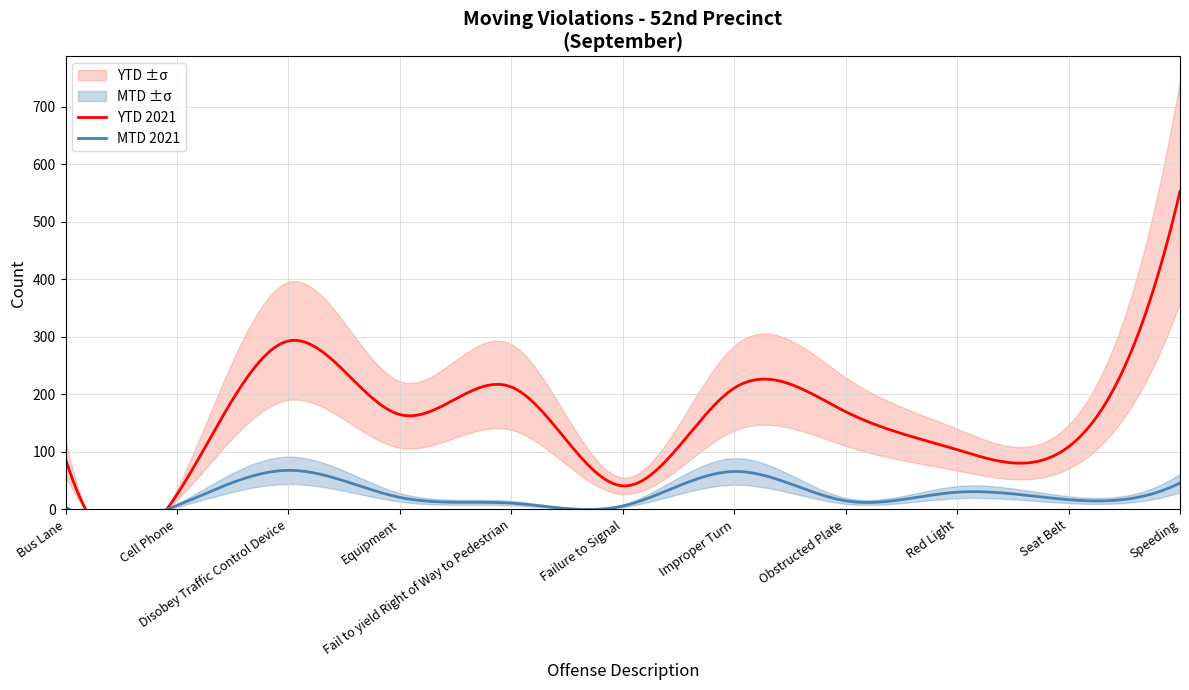

At how many categories does at least one series exceed 158?

6